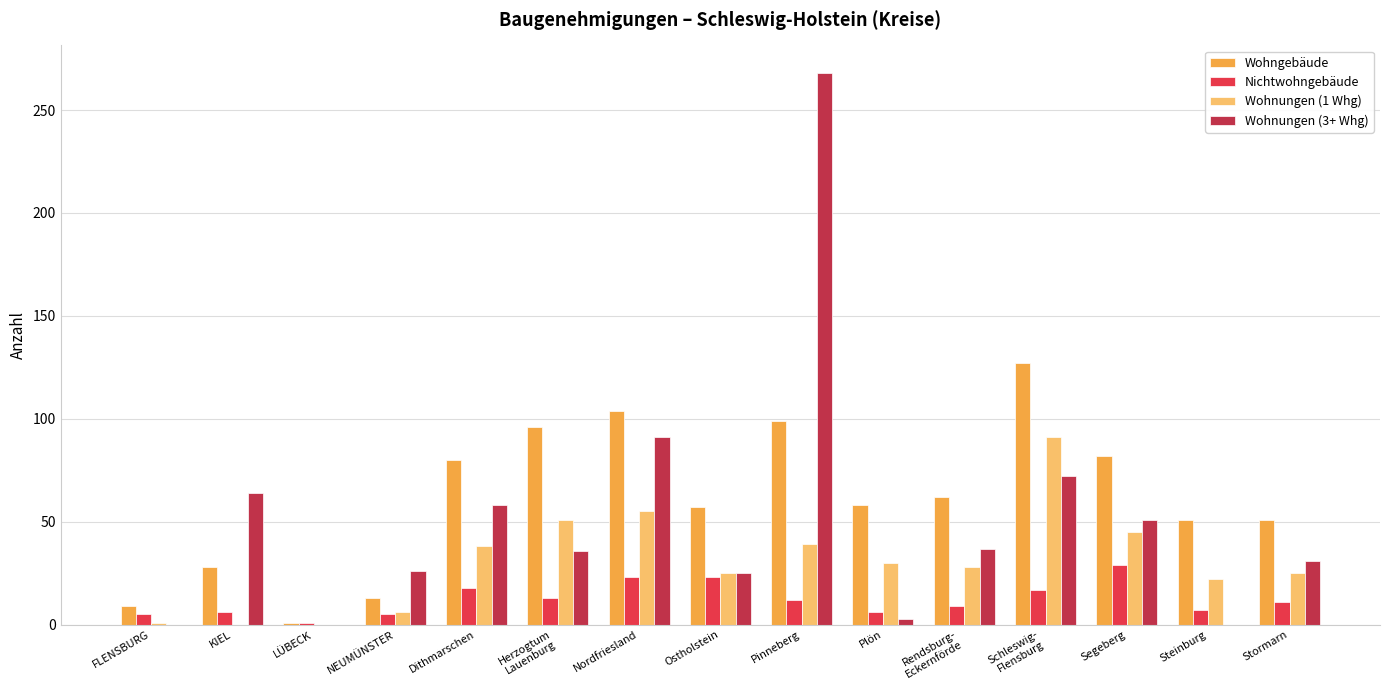

Between Dithmarschen and Ostholstein, which series saw the biggest shift?

Wohnungen (3+ Whg)